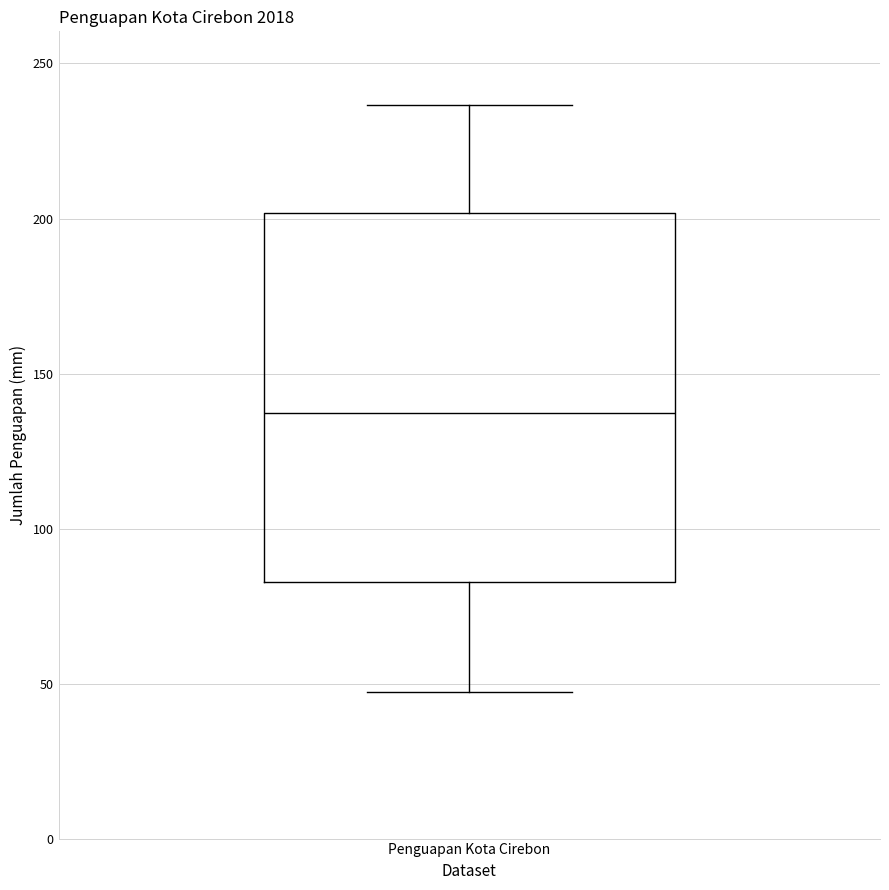

Transcribe this box plot: give where the median line is, the range the box spans, and where the two whiskers end, as read against the y-axis. The values are not printed on the chart, so give them approximately, as read against the axis.

median 135, box 85 to 200, whiskers 45 to 235